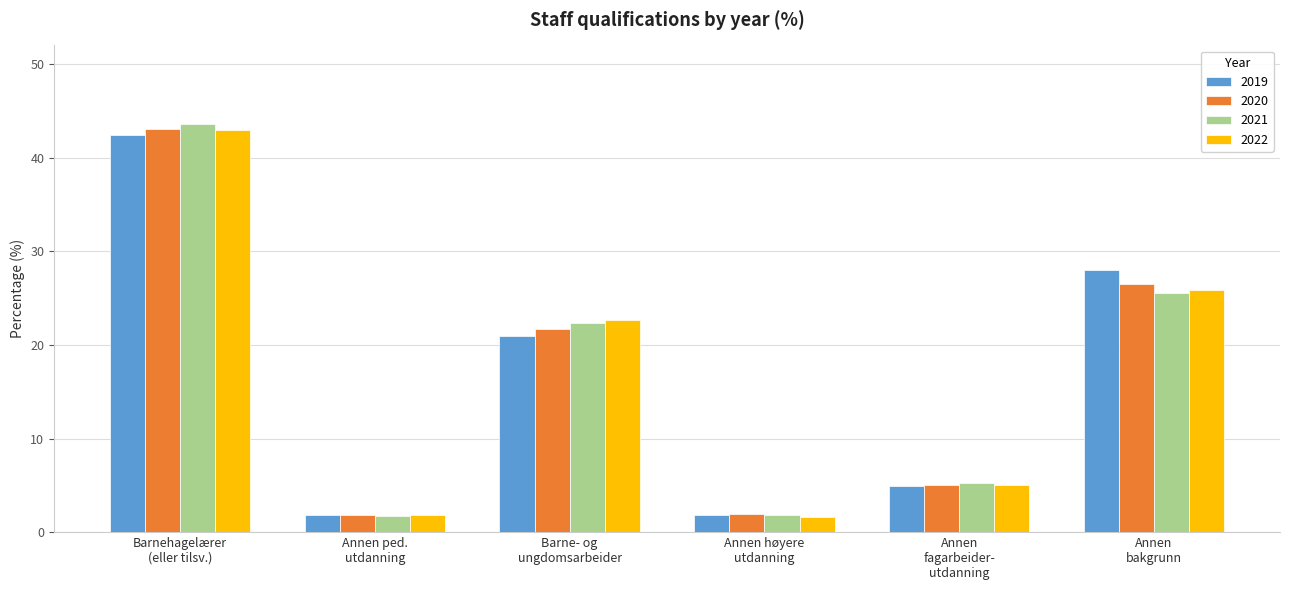

Which series has the largest range (max minus min)?

2021